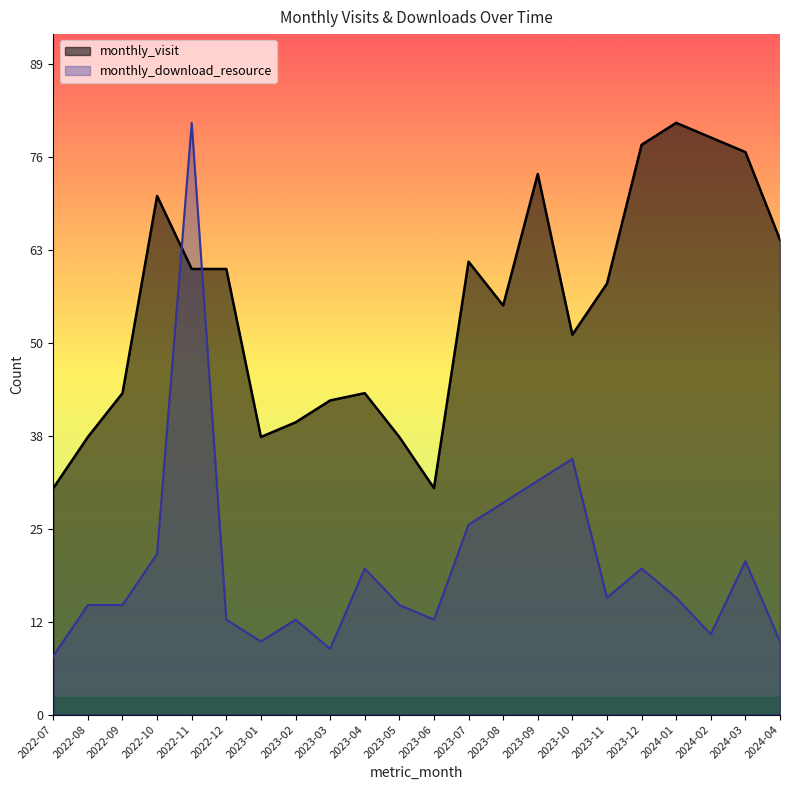

At which label does monthly_download_resource reach its peak?

2022-11